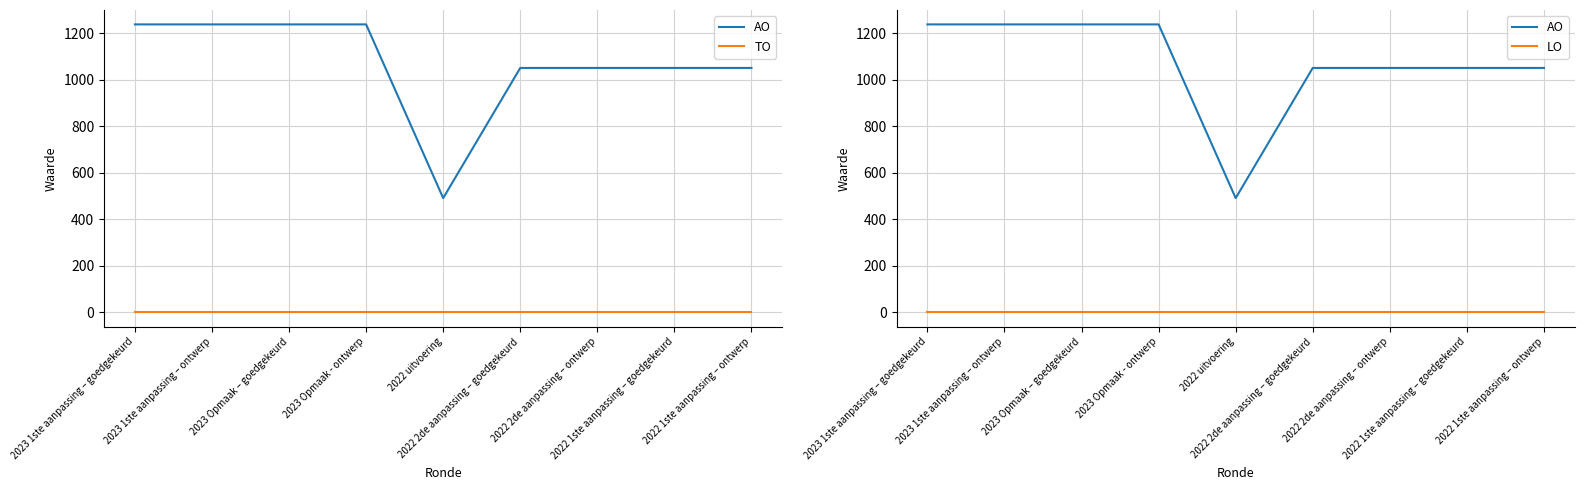

True or false: LO and AO cross at least once.

False